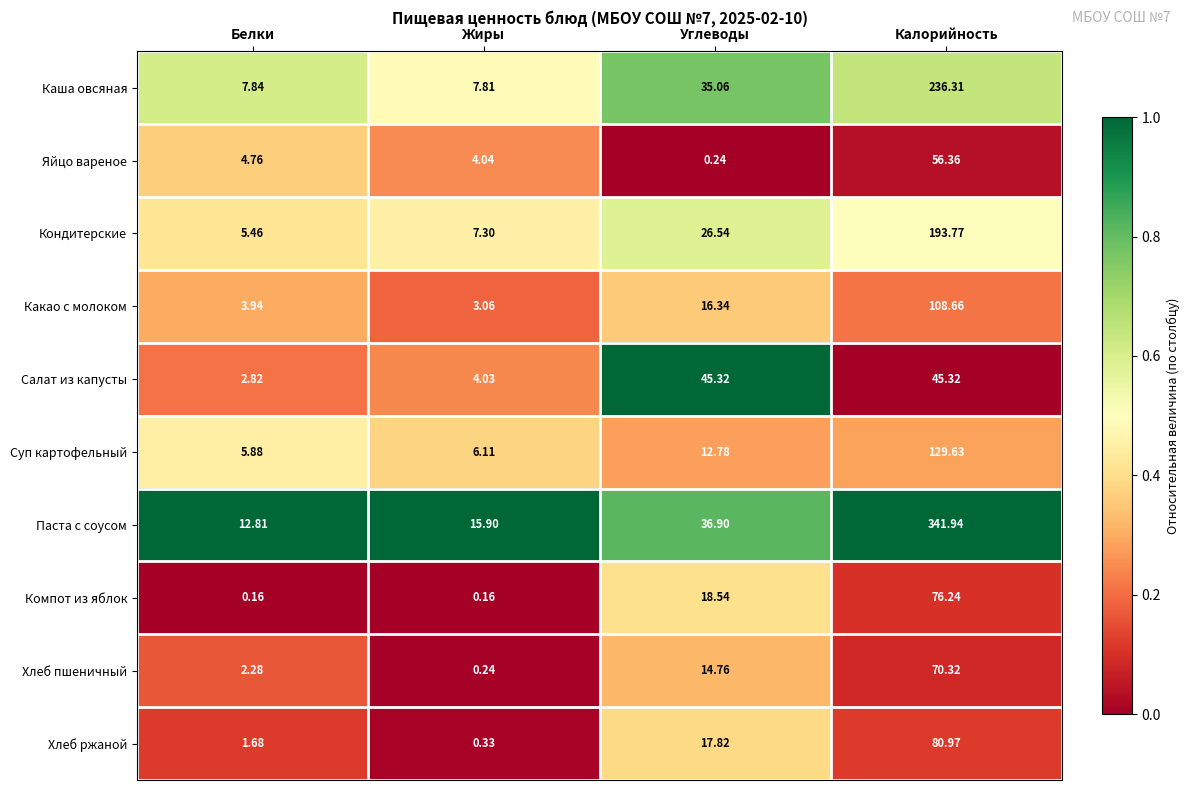

List the series in order of their peak value, highest first.

Паста с соусом, Каша овсяная, Кондитерские, Суп картофельный, Какао с молоком, Хлеб ржаной, Компот из яблок, Хлеб пшеничный, Яйцо вареное, Салат из капусты